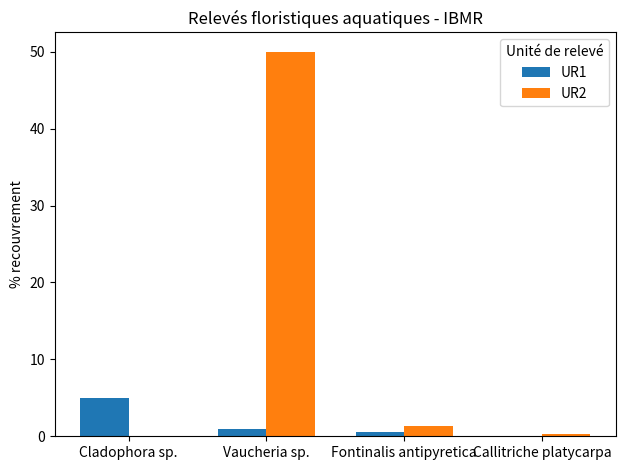

Which series changed the most between Cladophora sp. and Callitriche platycarpa?

UR1